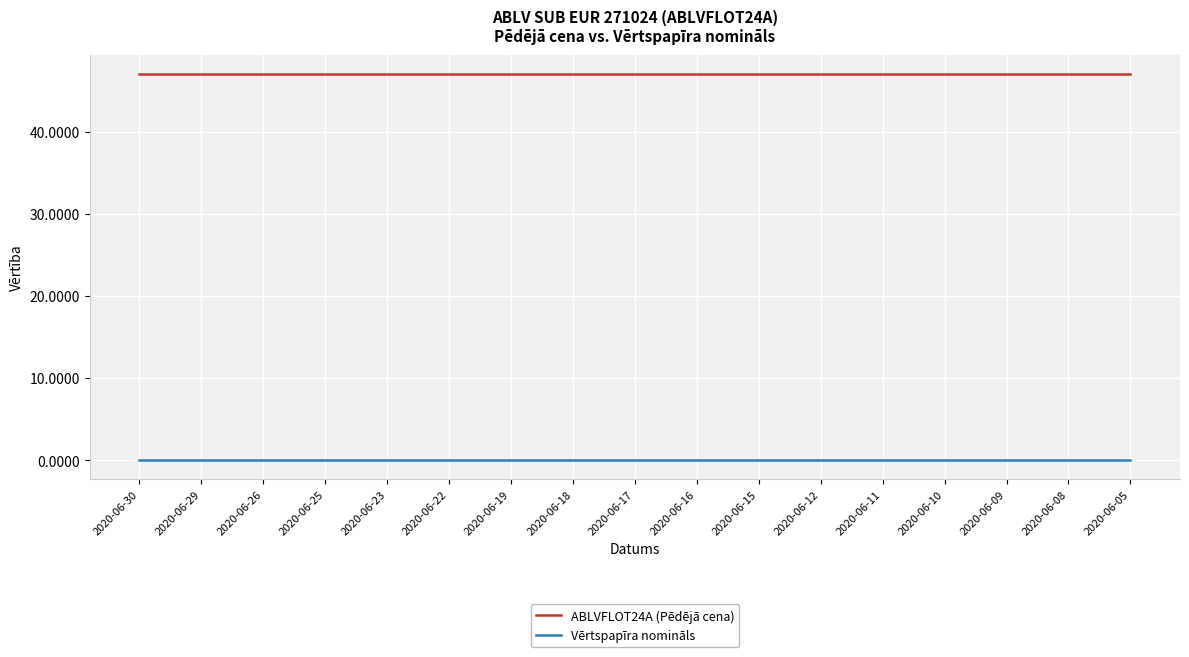

True or false: Vērtspapīra nomināls has a value of 0.0 at 2020-06-19.

True